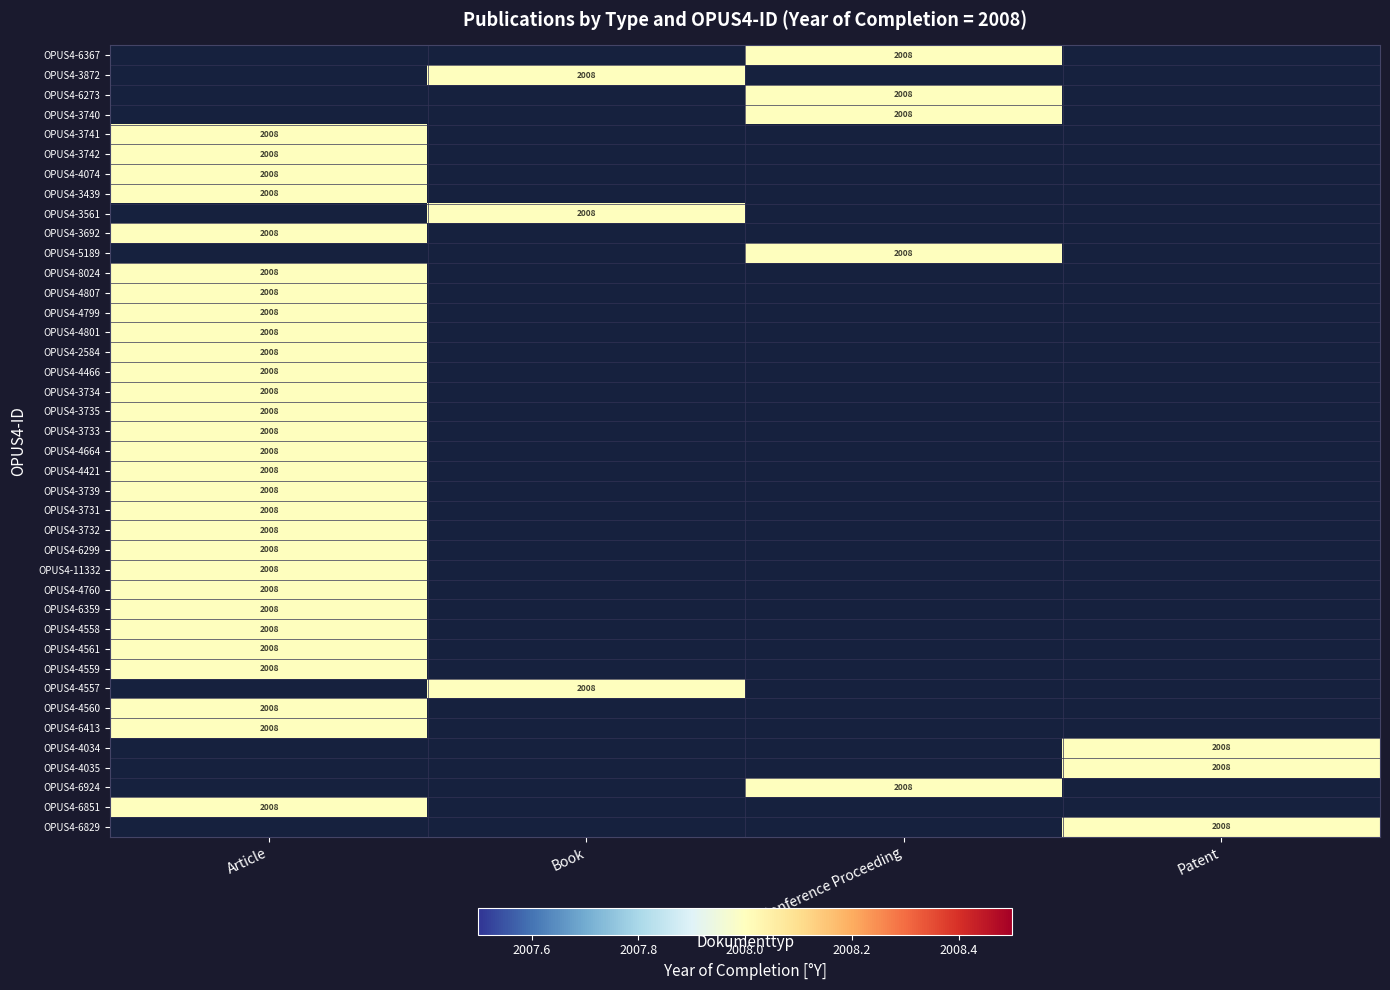

What is the maximum value shown in the chart?

2008.0